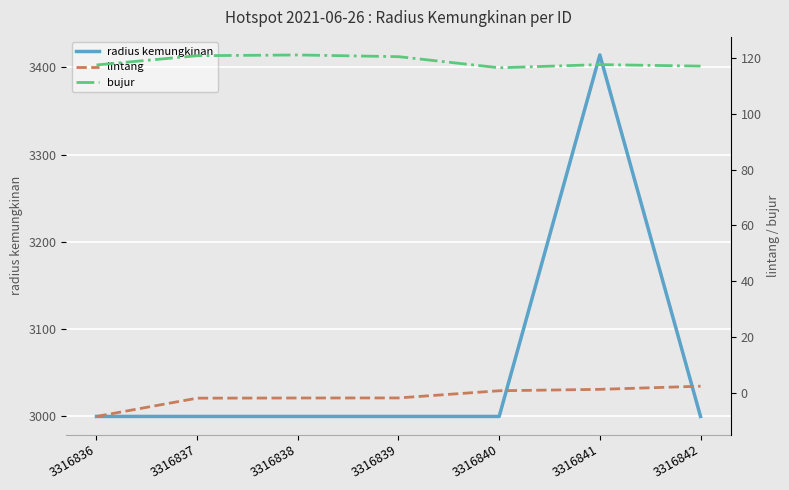

What is the sum of the bujur values at 3316841 and 3316836?

235.2